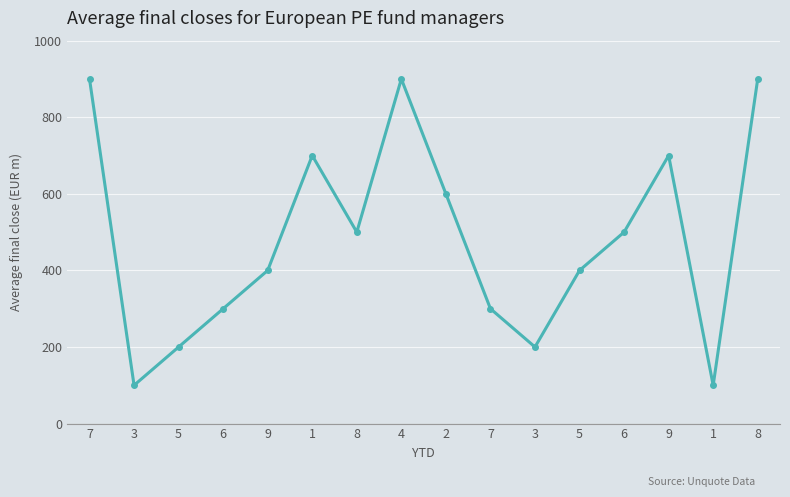

What is the difference between the maximum and minimum values?

800